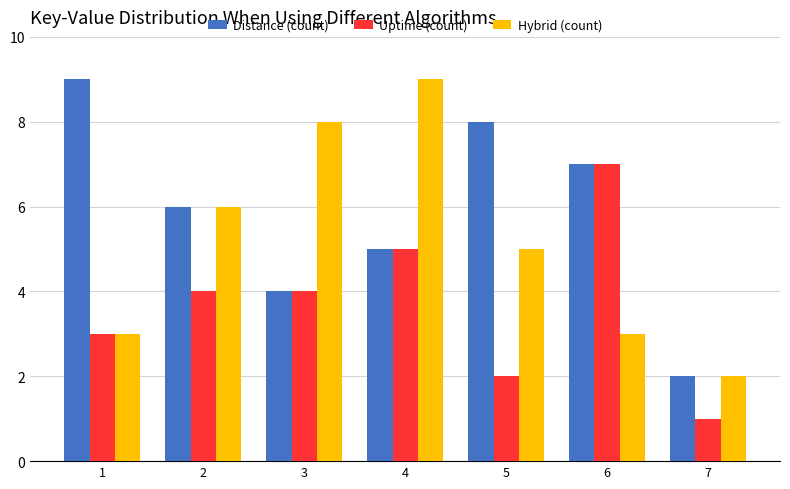

What are all the series names shown in the legend?

Distance (count), Uptime (count), Hybrid (count)